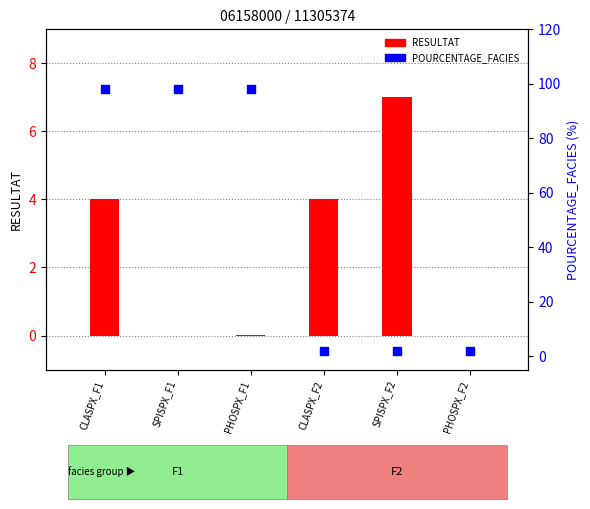

At how many categories does at least one series exceed 22?

3